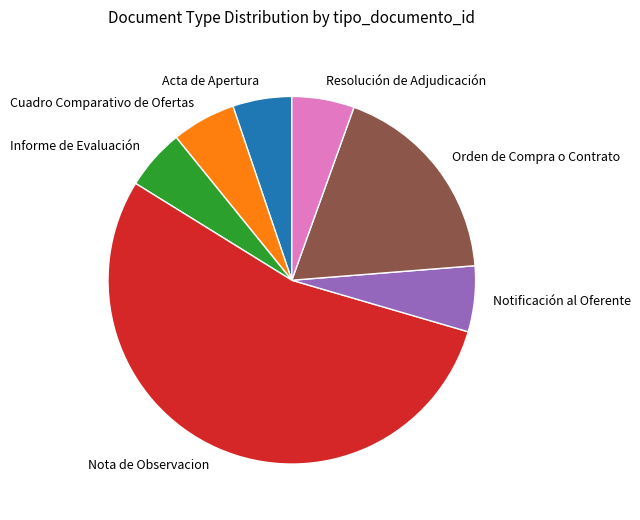

Is Orden de Compra o Contrato the majority of the pie?

No